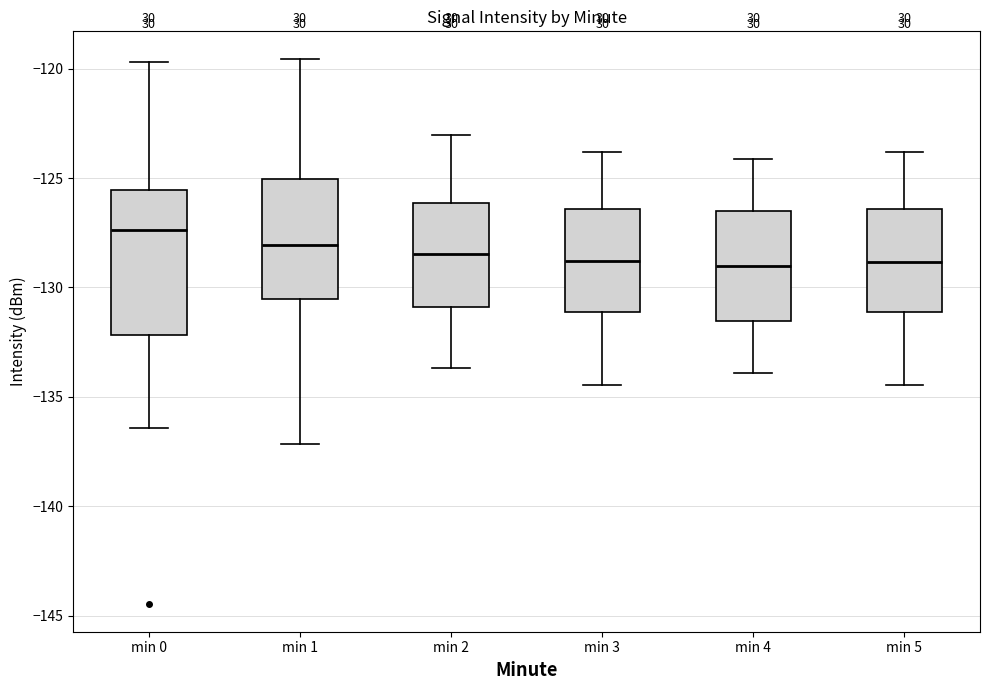

Which box is the tallest, from its lower edge to its upper edge?

min 0